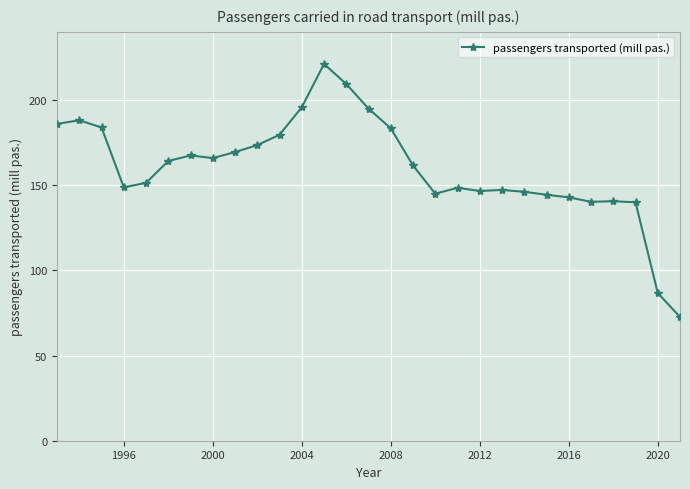

What is the value of the 2nd point from the left?

188.1